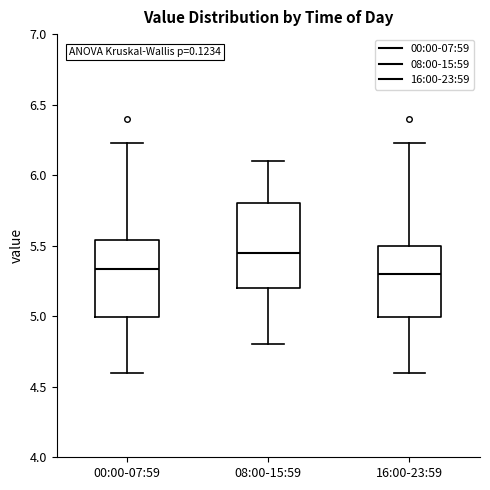

Where is the upper edge of the box for 08:00-15:59 on the y-axis? The values are not printed on the chart, so give them approximately, as read against the axis.

5.80